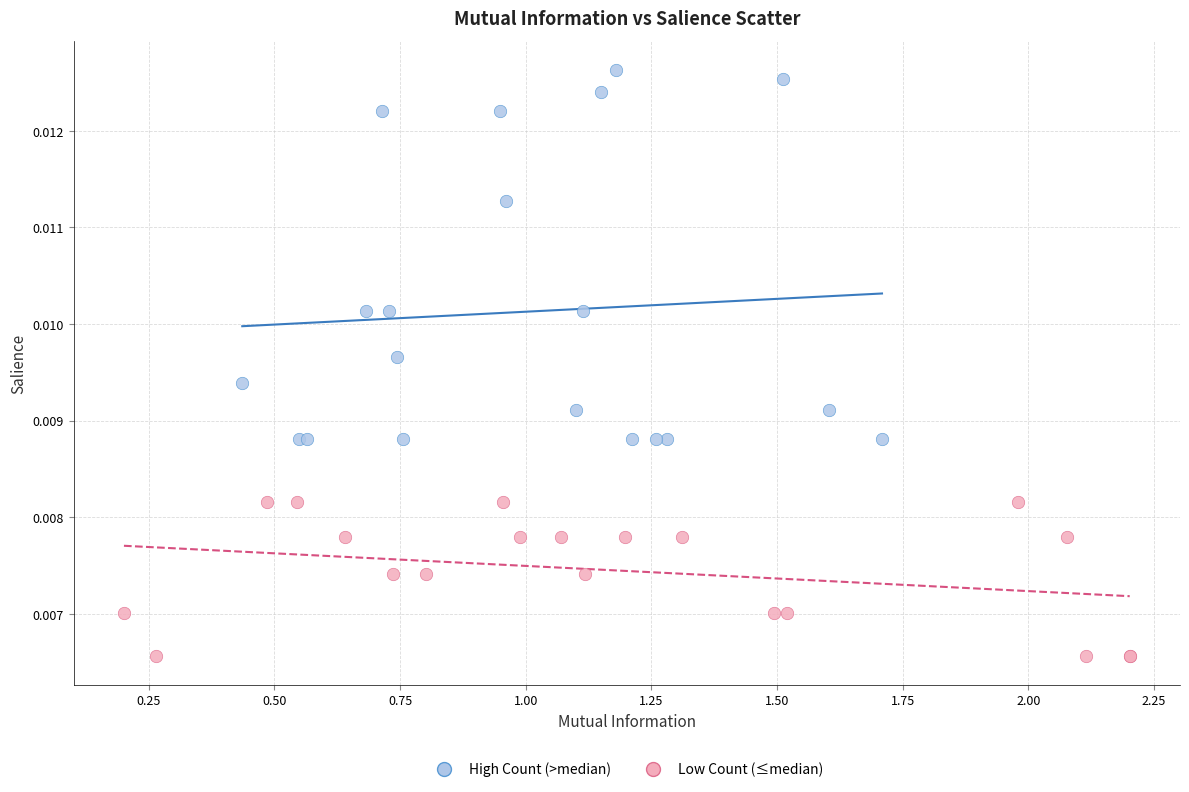

Which series has the largest Y range (max minus min)?

High Count (>median)